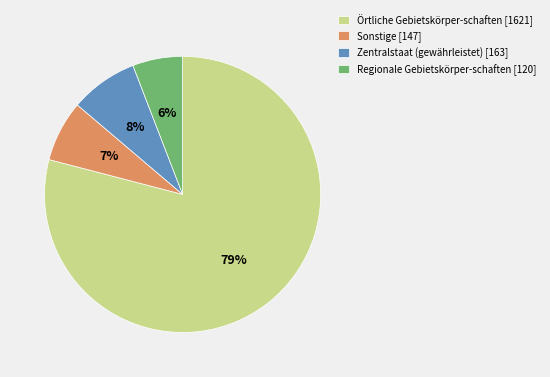

To the nearest percent, what is the difference between the largest and smallest slice percentages?

73%